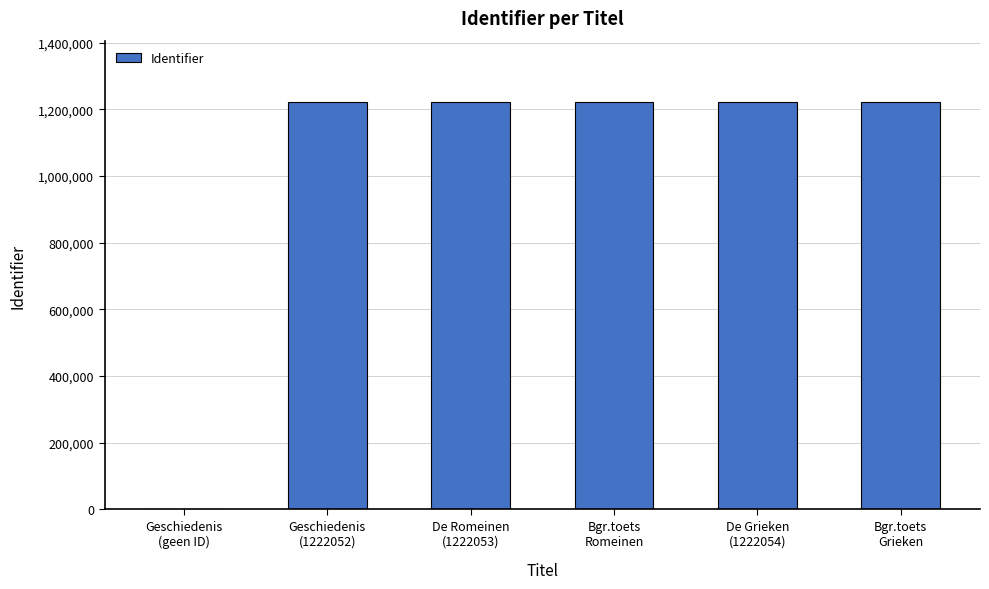

How many data points does each series have?

6